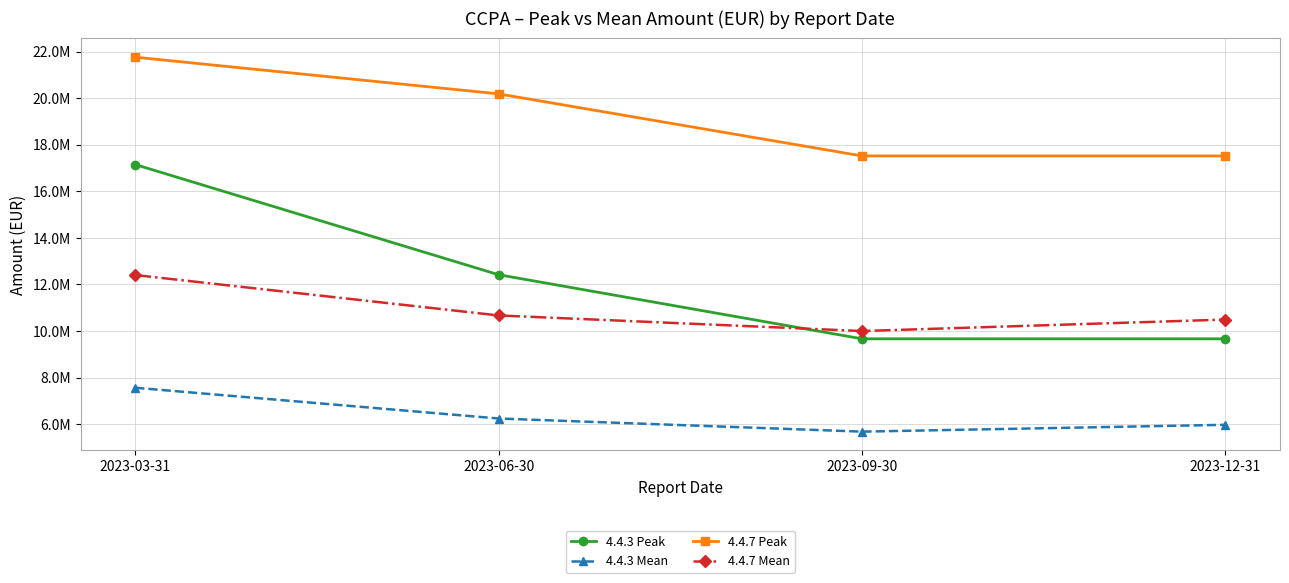

Between 2023-03-31 and 2023-12-31, which series saw the biggest shift?

4.4.3 Peak